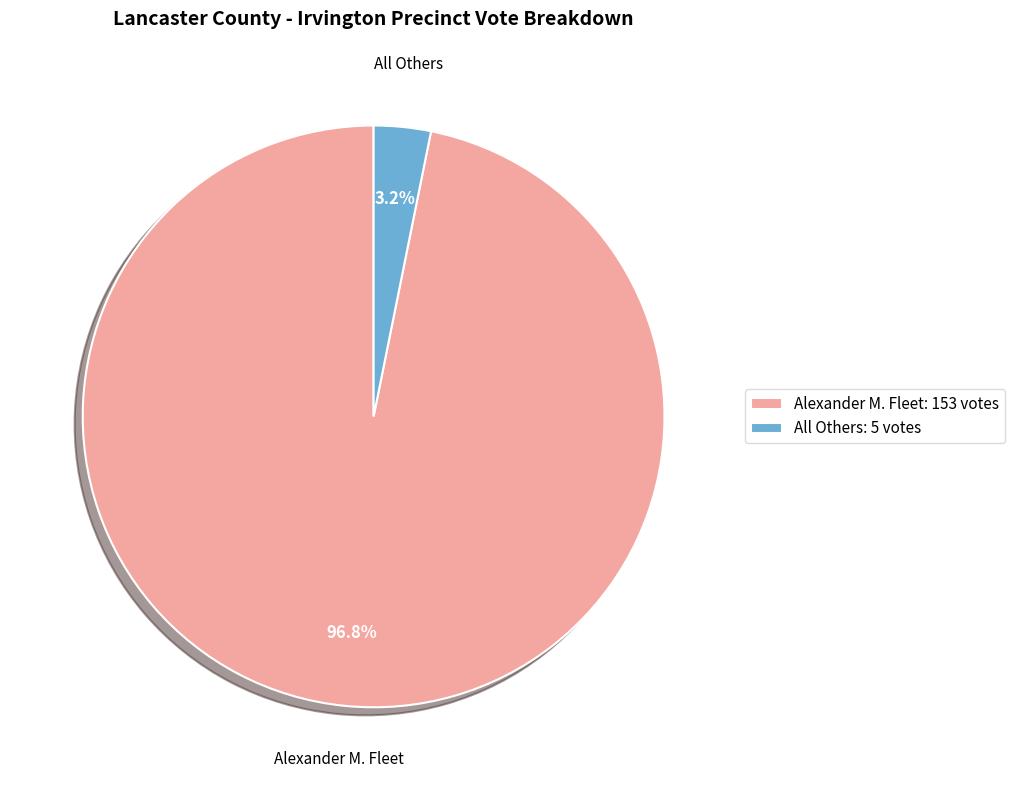

Between All Others and Alexander M. Fleet, which is larger?

Alexander M. Fleet